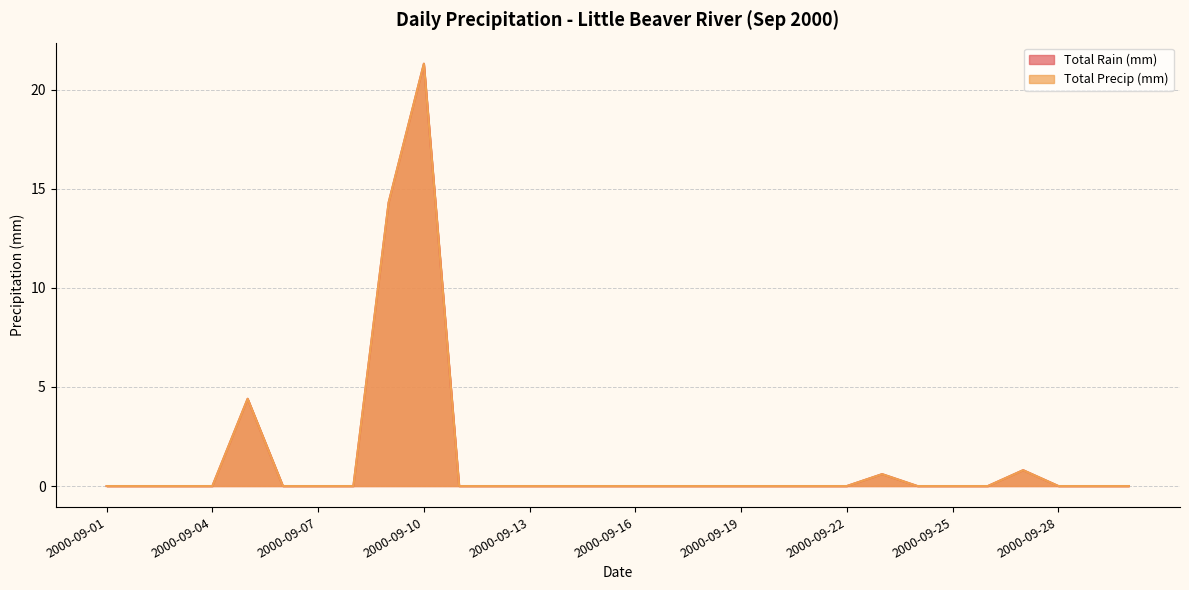

True or false: Total Rain (mm) and Total Precip (mm) intersect in this chart.

False